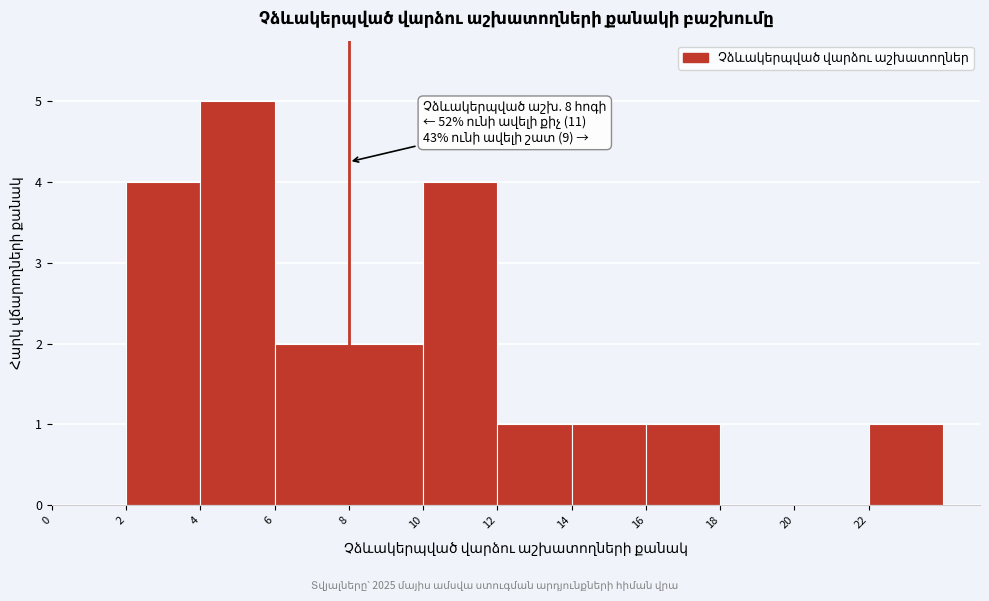

Which range on the x-axis has the tallest bar?

4 to 6